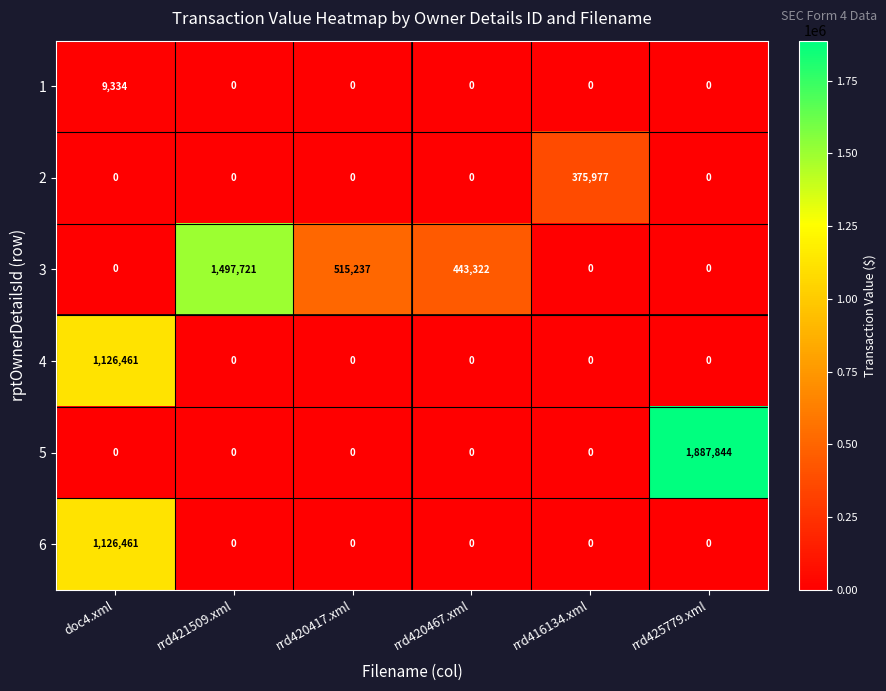

What is the total value across all series at rrd420417.xml?

515237